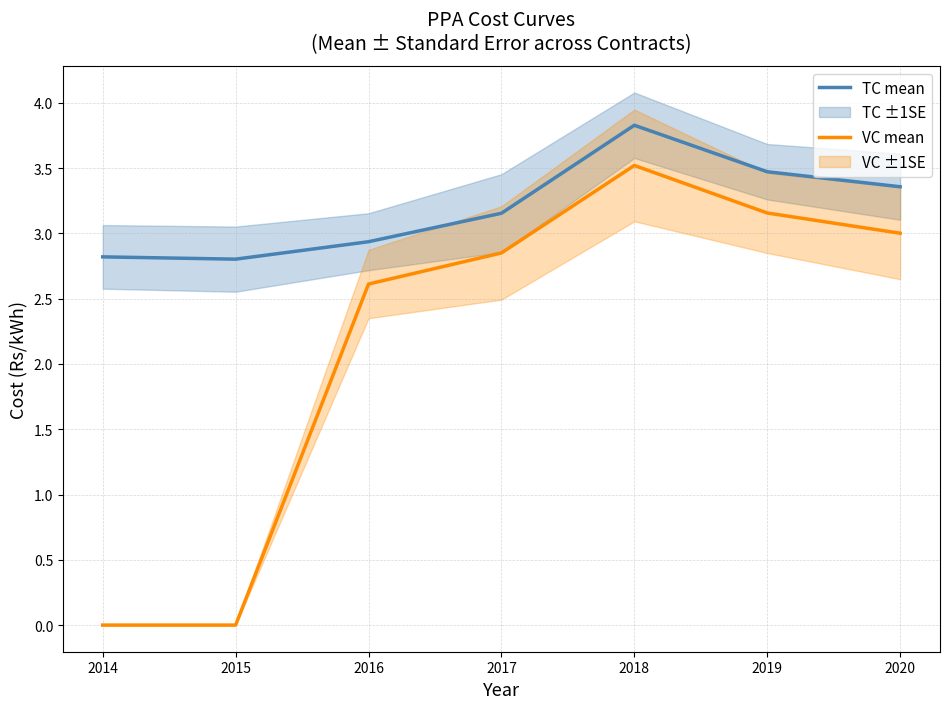

Which series has the largest total across all categories?

TC mean